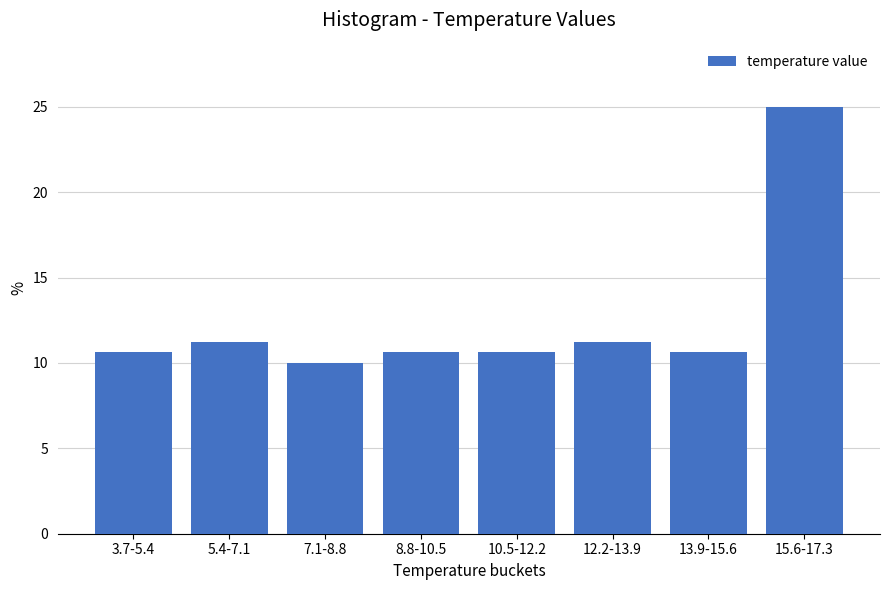

What is the approximate value at 7.1-8.8?

10.0